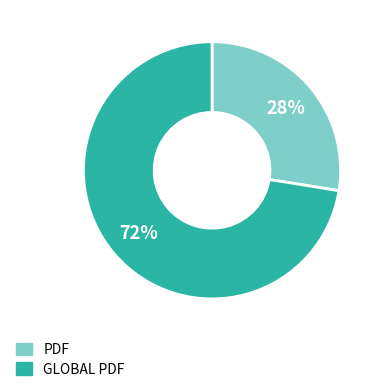

How many slices are in this pie chart?

2